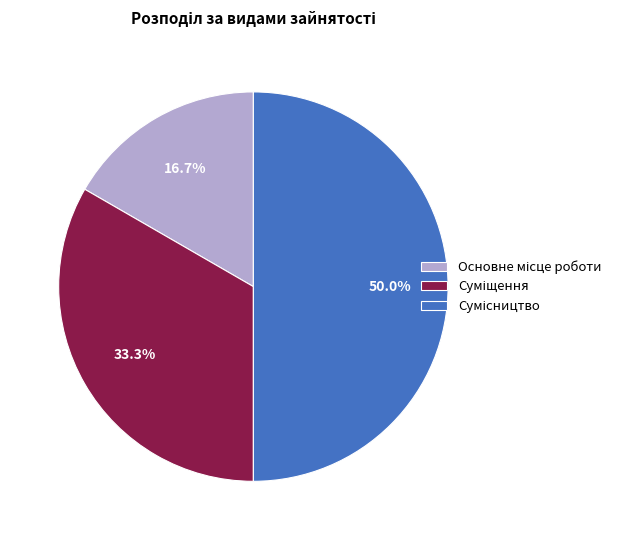

What is the change in value from Основне місце роботи to Сумісництво?

+2